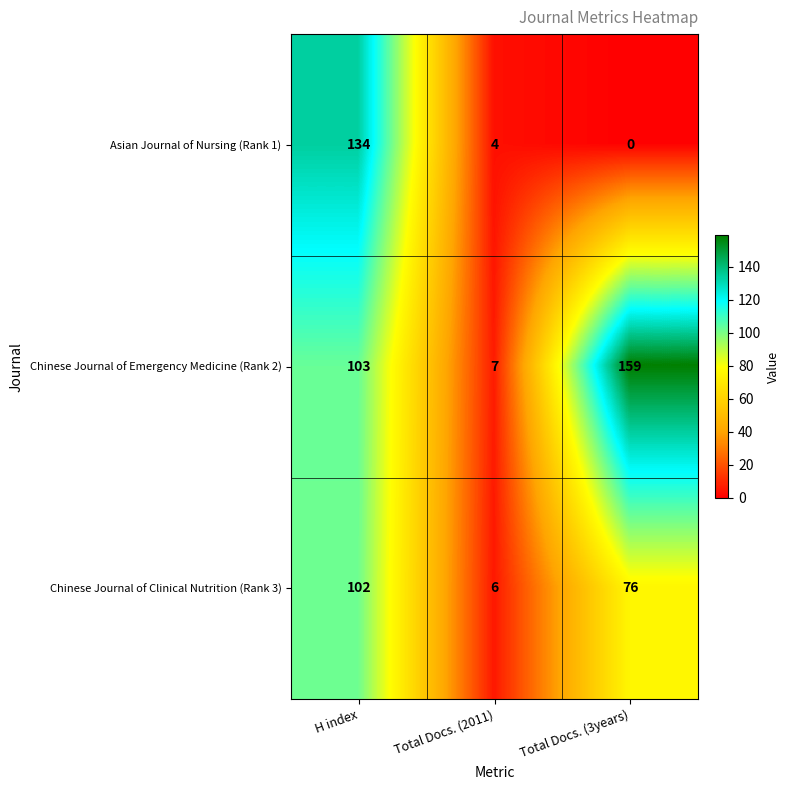

How many data points does each series have?

3